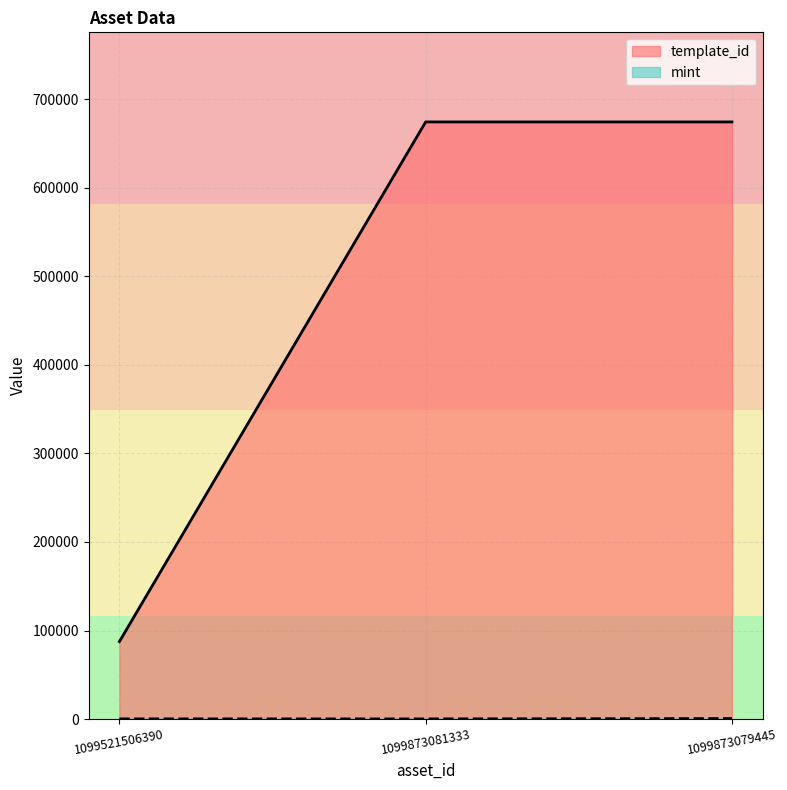

Reading left to right, extract all data points from this chart.

template_id: 87604	674153	674155
mint: 340	318	688